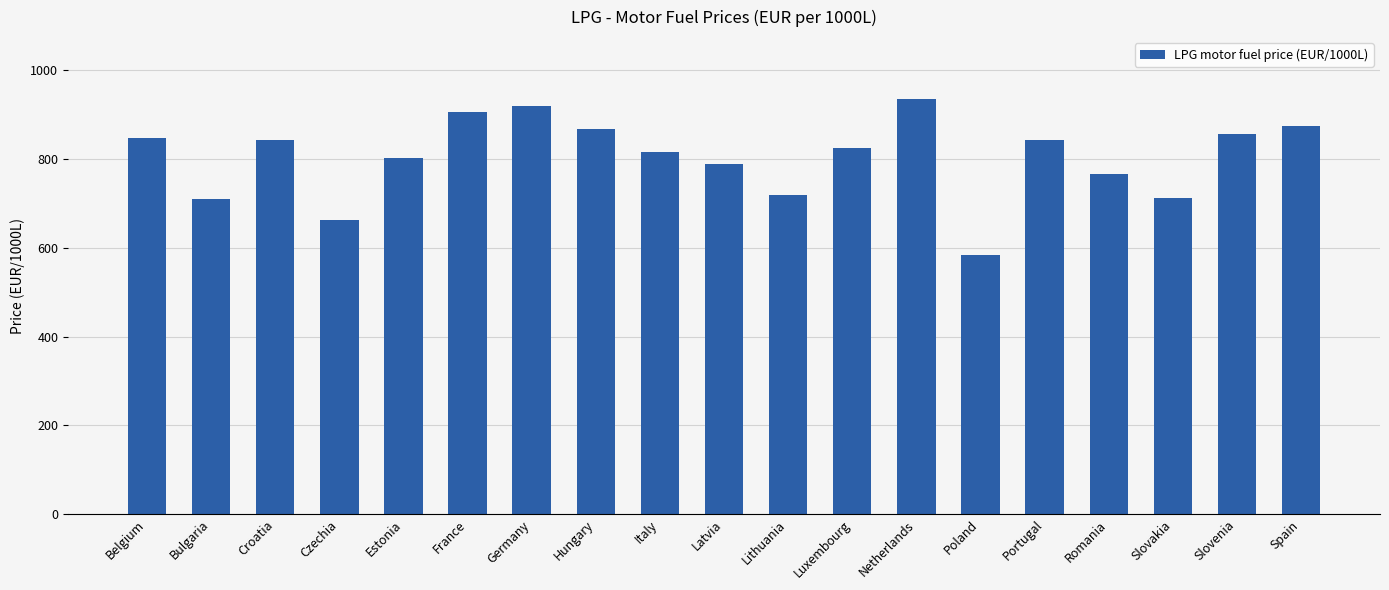

What is the value of the 8th bar from the left?

868.3